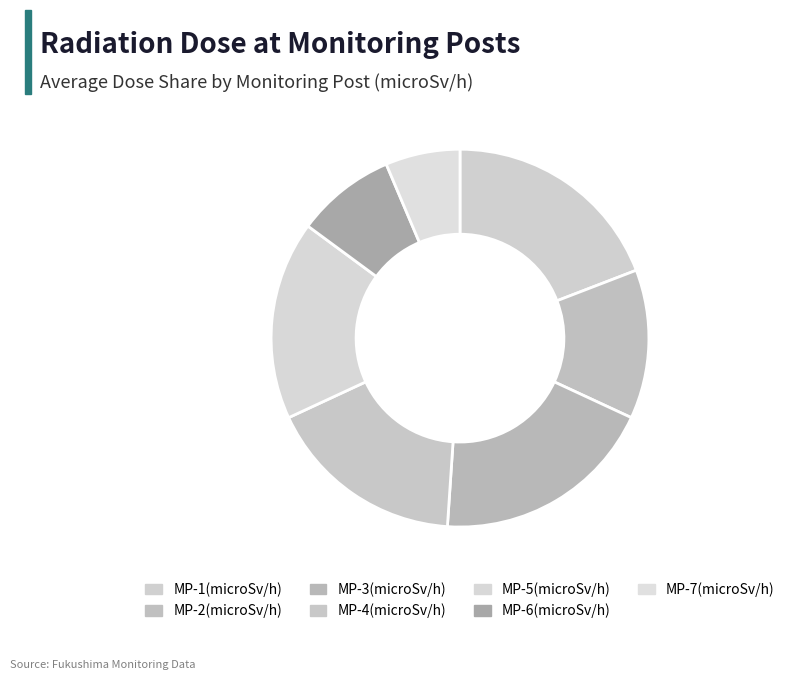

What percentage is the MP-5(microSv/h) slice, to the nearest percent?

17%